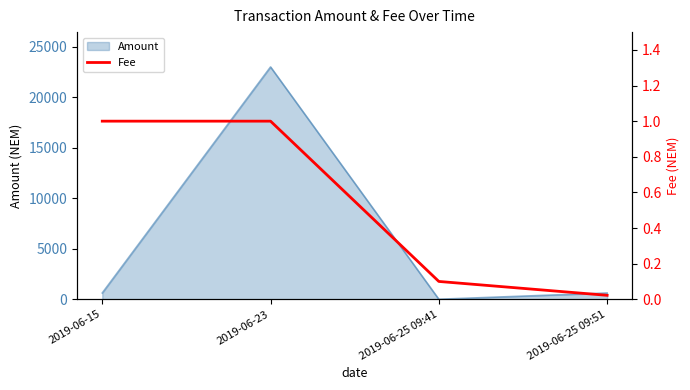

True or false: the data shows 1.0 at 2019-06-23.

True